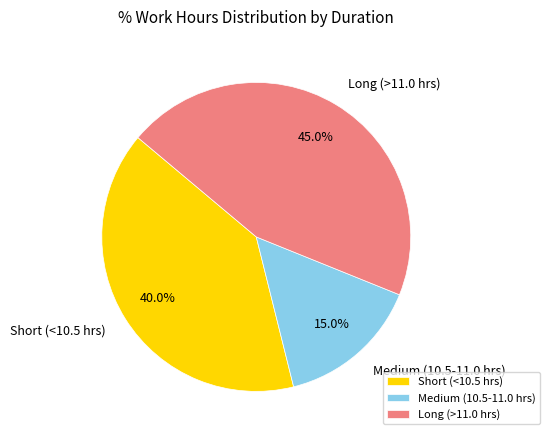

Which slice is the largest?

Long (>11.0 hrs)